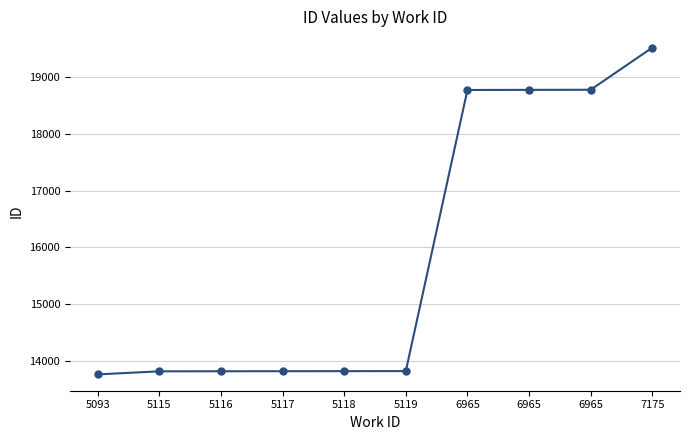

How many data points are less than 13821?

5